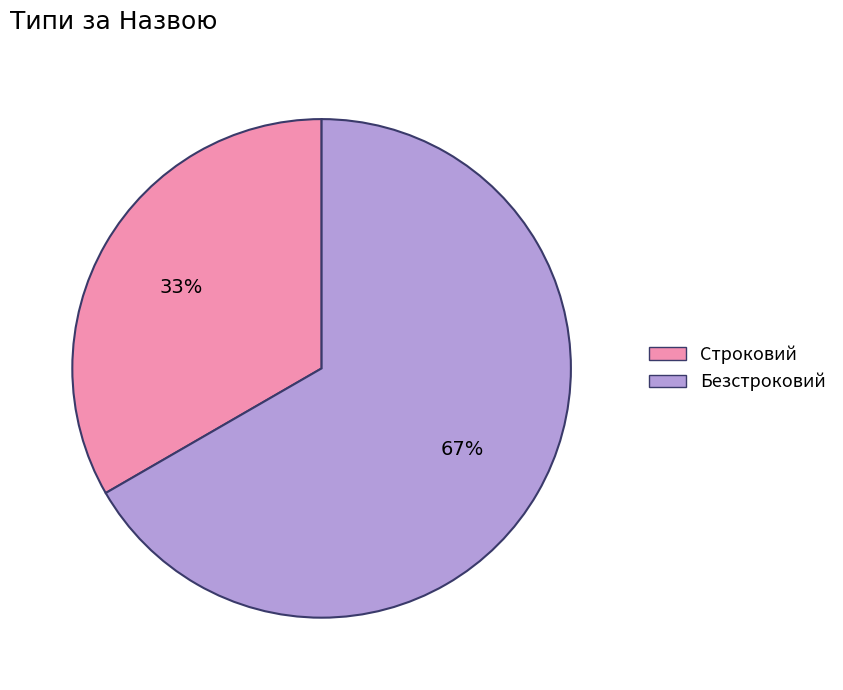

How many segments does this pie chart have?

2